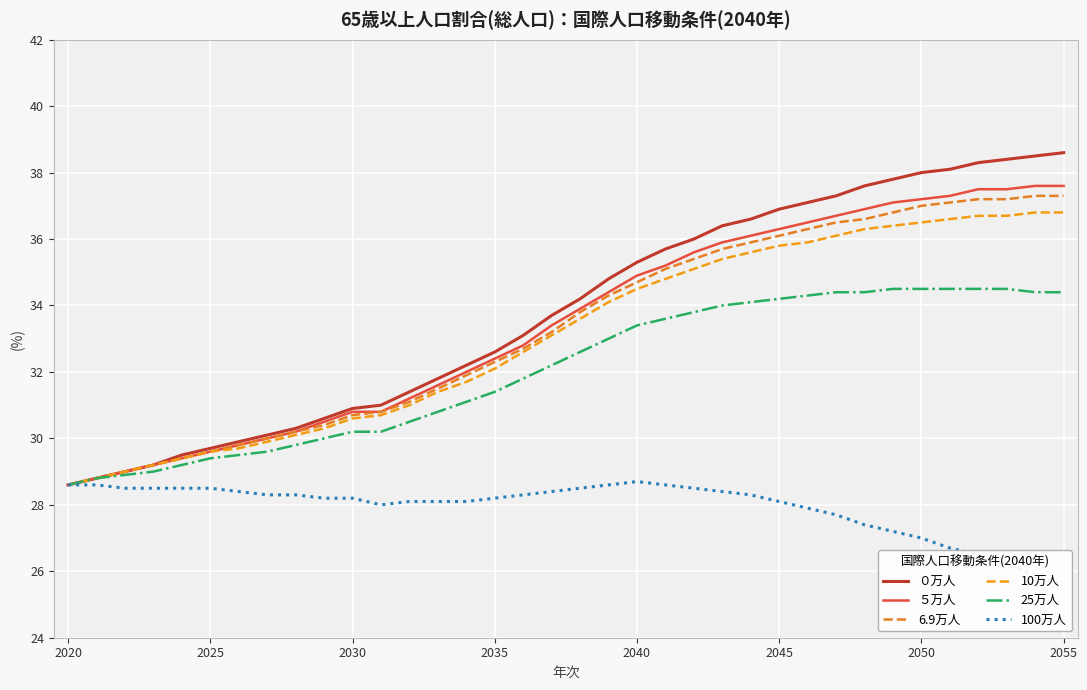

Is it true that 6.9万人 equals 37.0 at 2050?

True